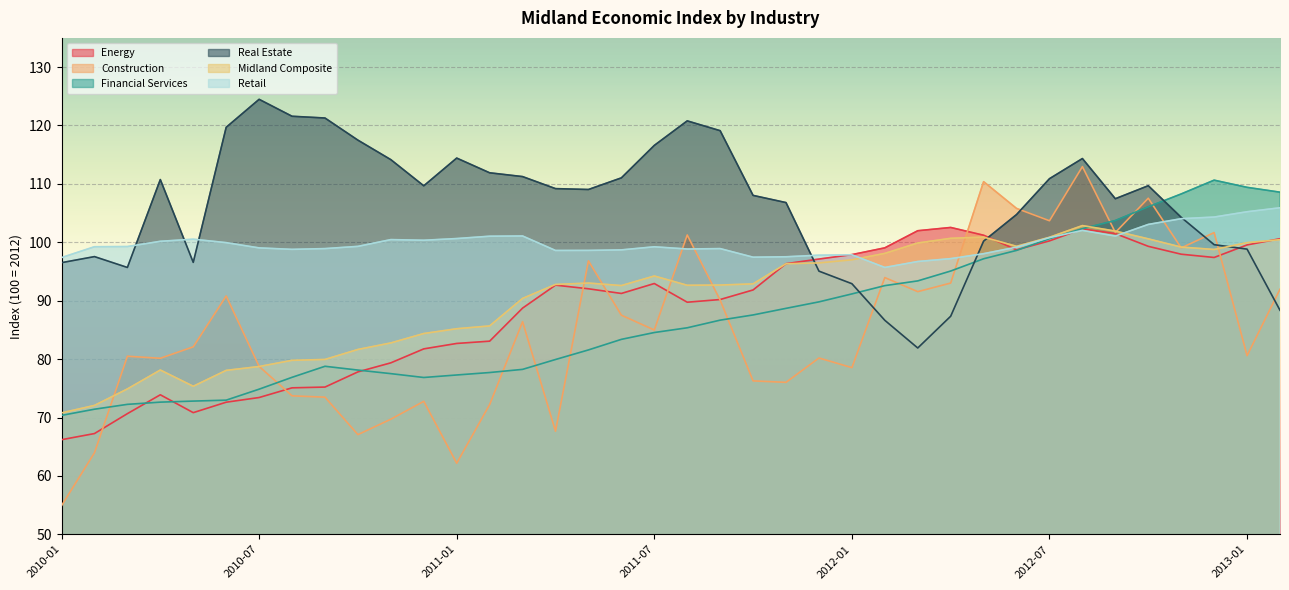

Rank the categories by Financial Services value from highest to lowest.

2012-12, 2013-01, 2013-02, 2012-11, 2012-10, 2012-09, 2012-08, 2012-07, 2012-06, 2012-05, 2012-04, 2012-03, 2012-02, 2012-01, 2011-12, 2011-11, 2011-10, 2011-09, 2011-08, 2011-07, 2011-06, 2011-05, 2011-04, 2010-09, 2011-03, 2010-10, 2011-02, 2010-11, 2011-01, 2010-08, 2010-12, 2010-07, 2010-06, 2010-05, 2010-04, 2010-03, 2010-02, 2010-01